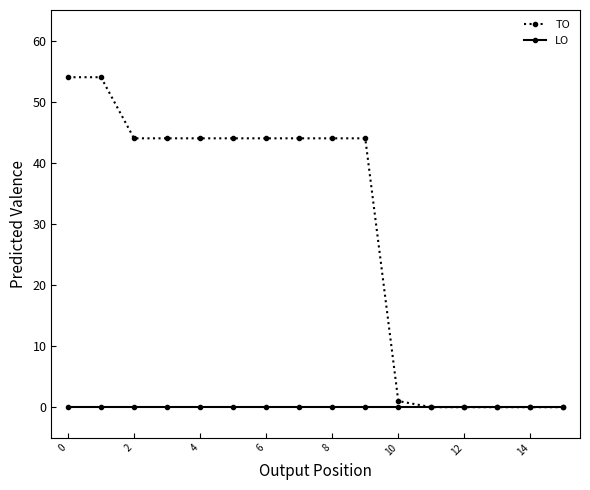

Which series has the largest total across all categories?

TO